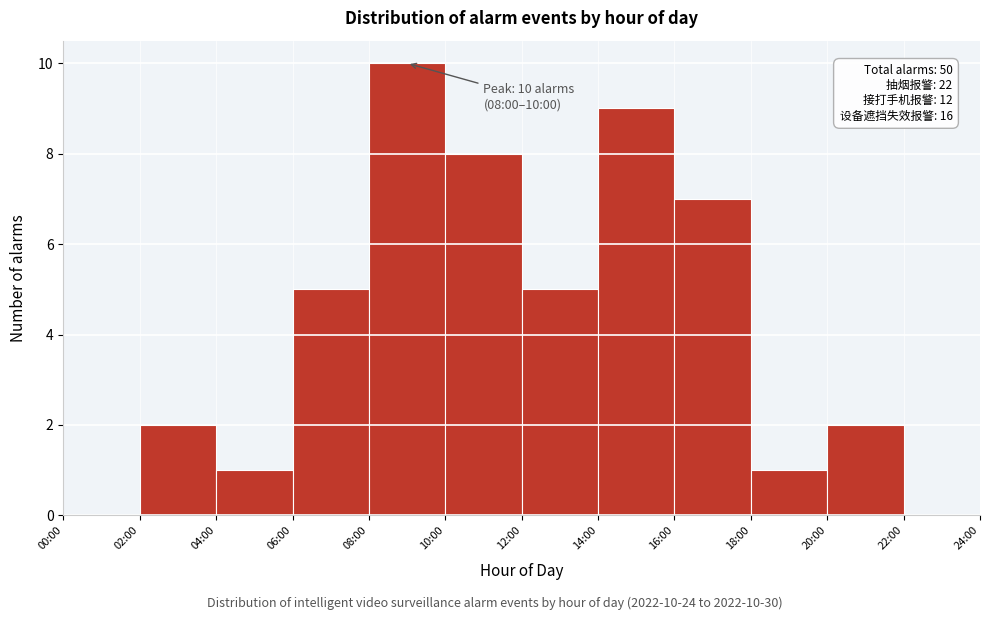

Reading left to right, what are all the values shown in this chart?

00:00=0	02:00=2	04:00=1	06:00=5	08:00=10	10:00=8	12:00=5	14:00=9	16:00=7	18:00=1	20:00=2	22:00=0